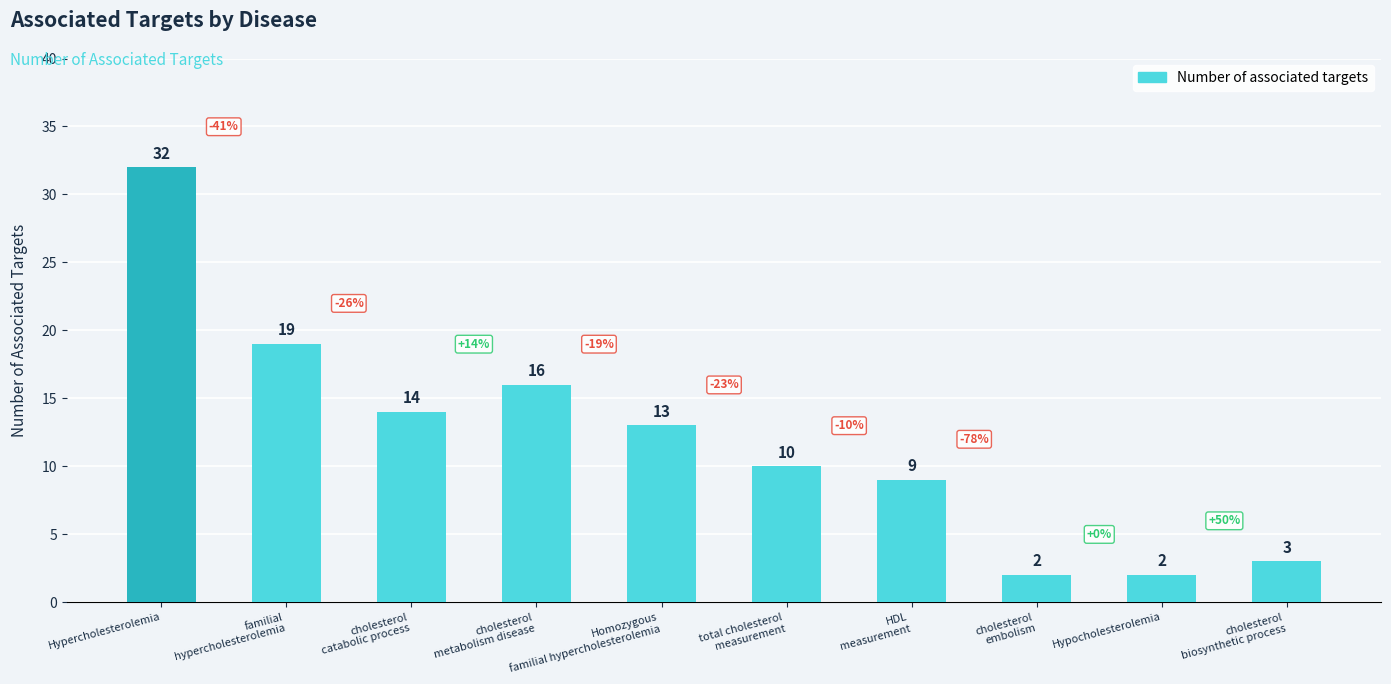

Which has a higher value, cholesterol
metabolism disease or Homozygous
familial hypercholesterolemia?

cholesterol
metabolism disease